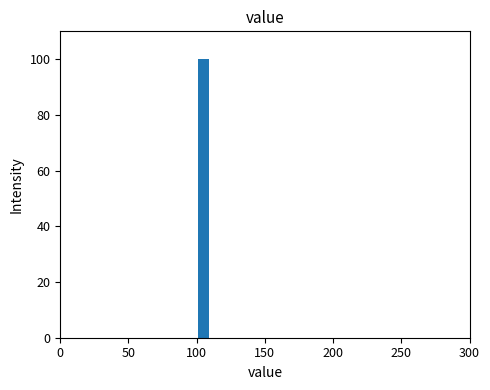

Around what value on the x-axis is the tallest bar? Give the approximate position of its centre, as read against the axis.

105